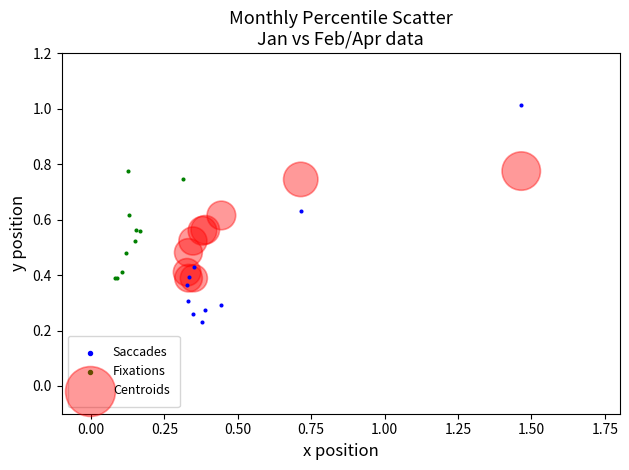

Which series contains the highest Y value?

Saccades